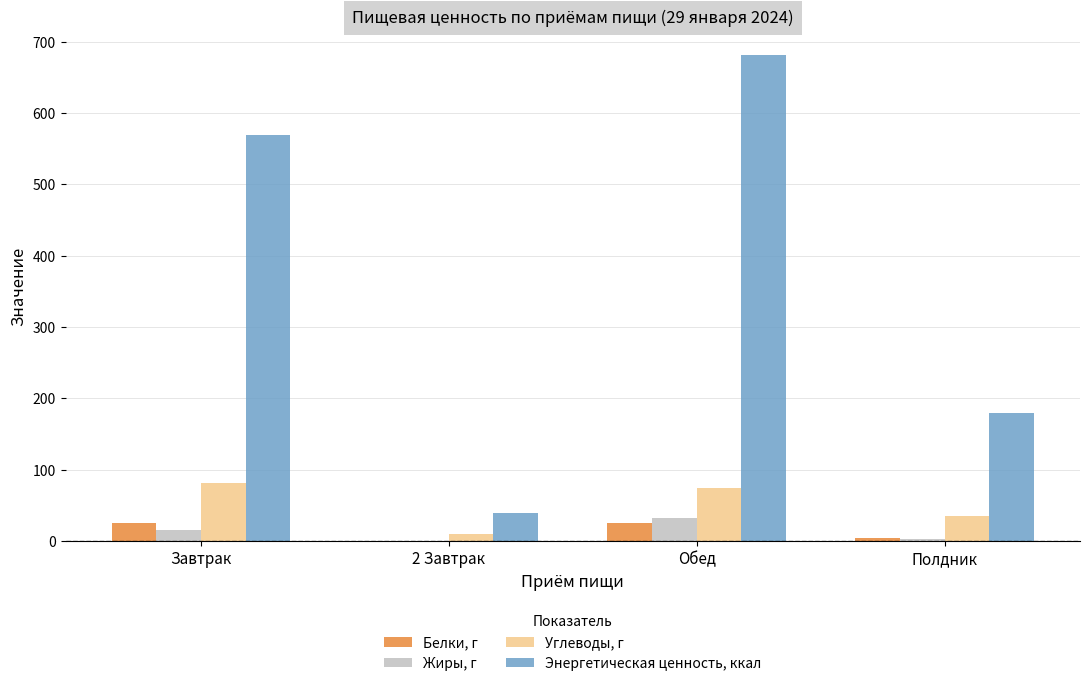

What is the maximum value shown in the chart?

681.0